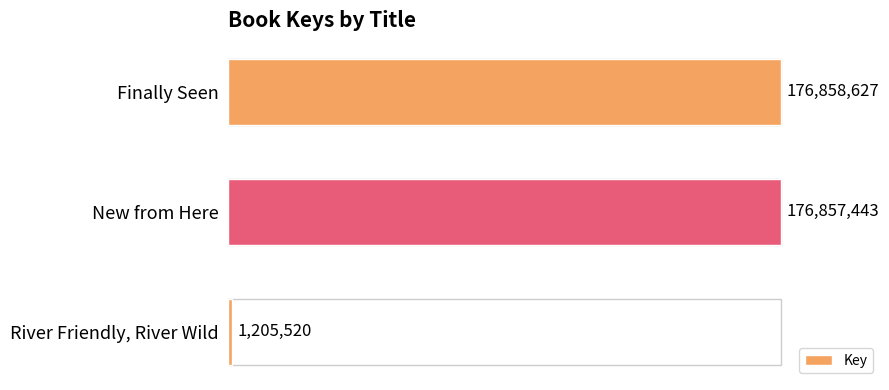

List the labels in order of value, largest first.

Finally Seen, New from Here, River Friendly, River Wild